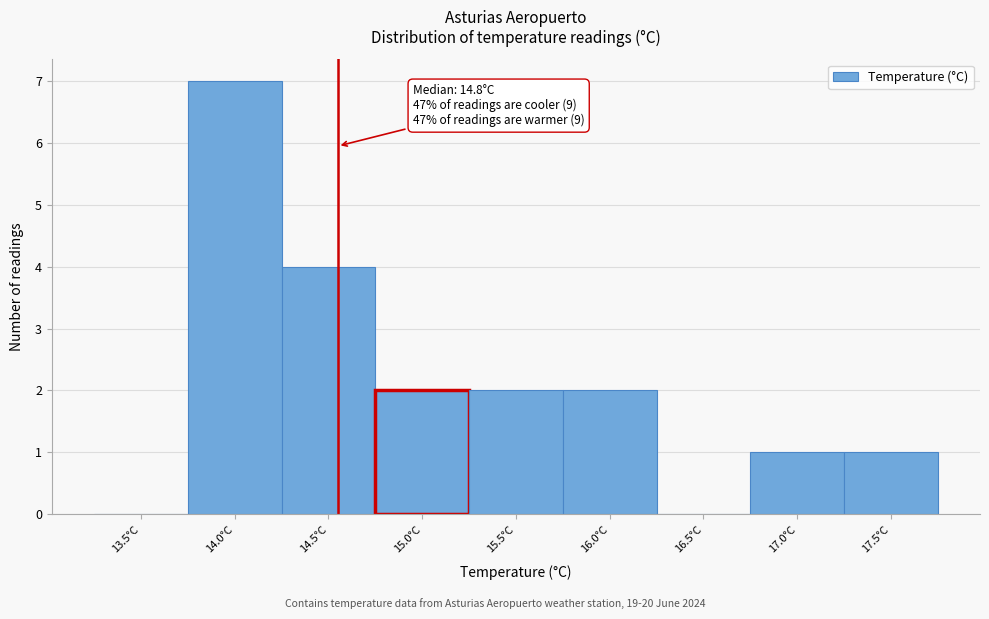

Reading right to left, extract all data points from this chart.

17.5°C=1	17.0°C=1	16.5°C=0	16.0°C=2	15.5°C=2	15.0°C=2	14.5°C=4	14.0°C=7	13.5°C=0